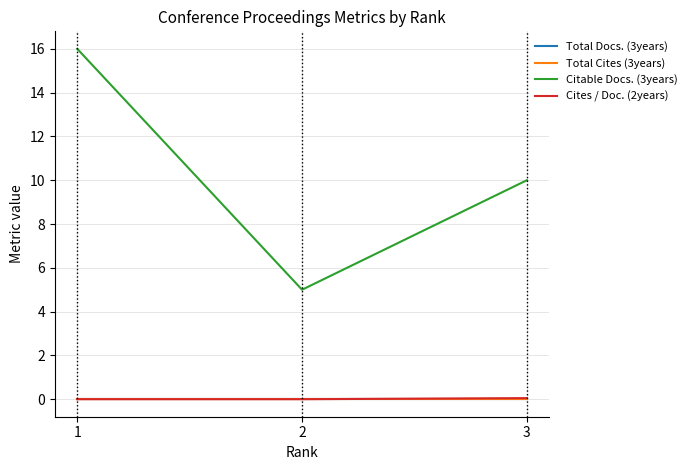

Does the chart display data point markers on the line(s)?

No